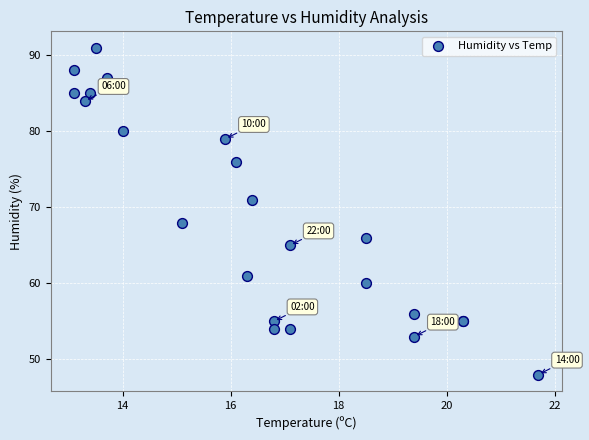

What Y value in the scatter plot is closest to 69?

68